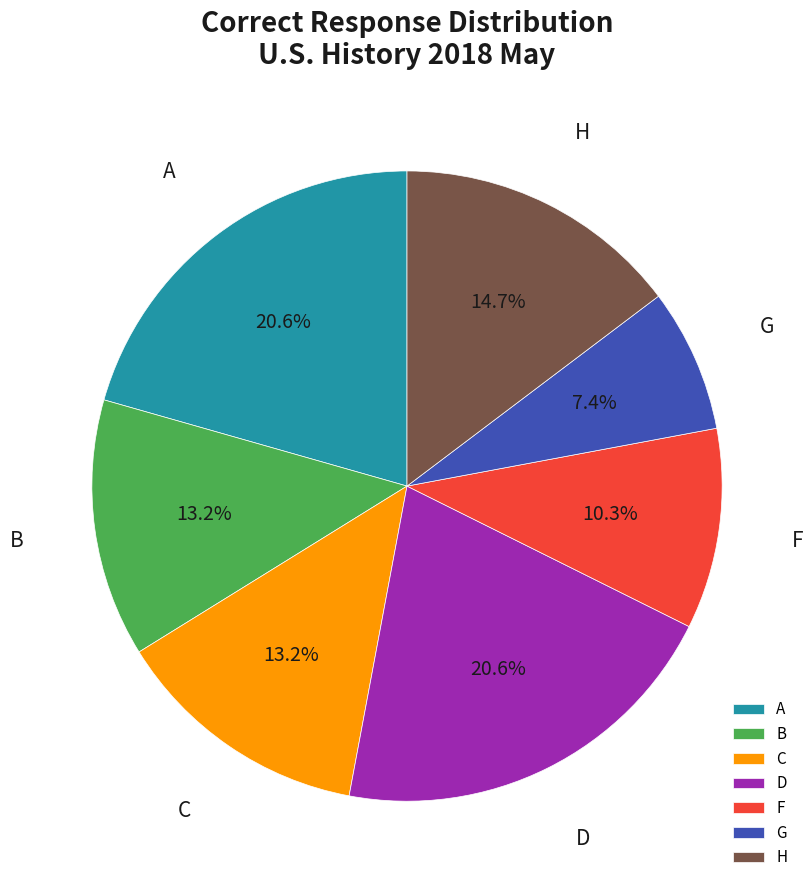

Is G the majority of the pie?

No